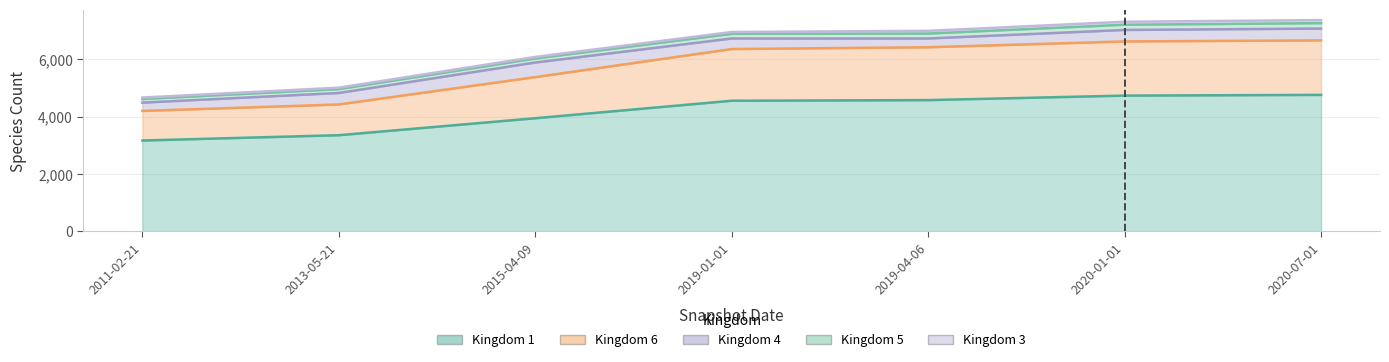

What is the label of the 2nd point from the left?

2013-05-21